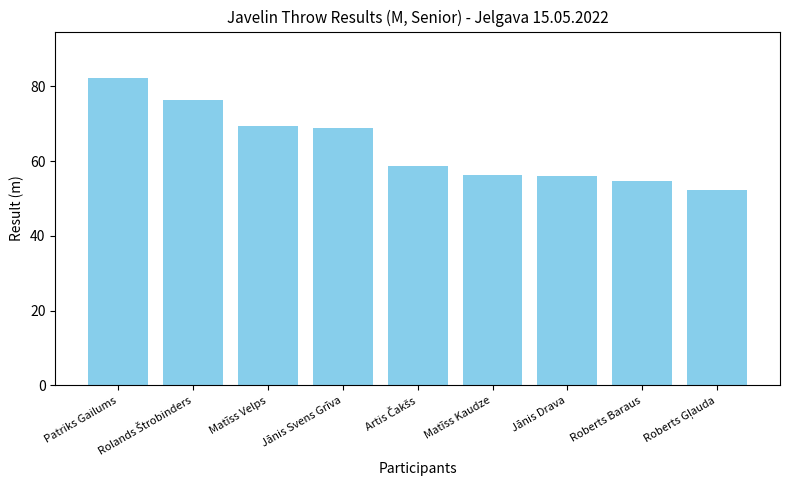

What value does the data have at Matīss Kaudze?

56.3